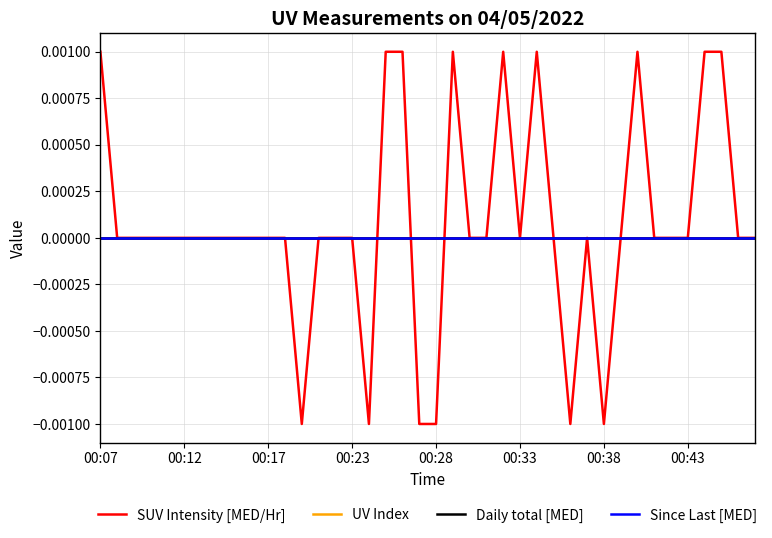

How many times do SUV Intensity [MED/Hr] and Daily total [MED] cross each other?

3